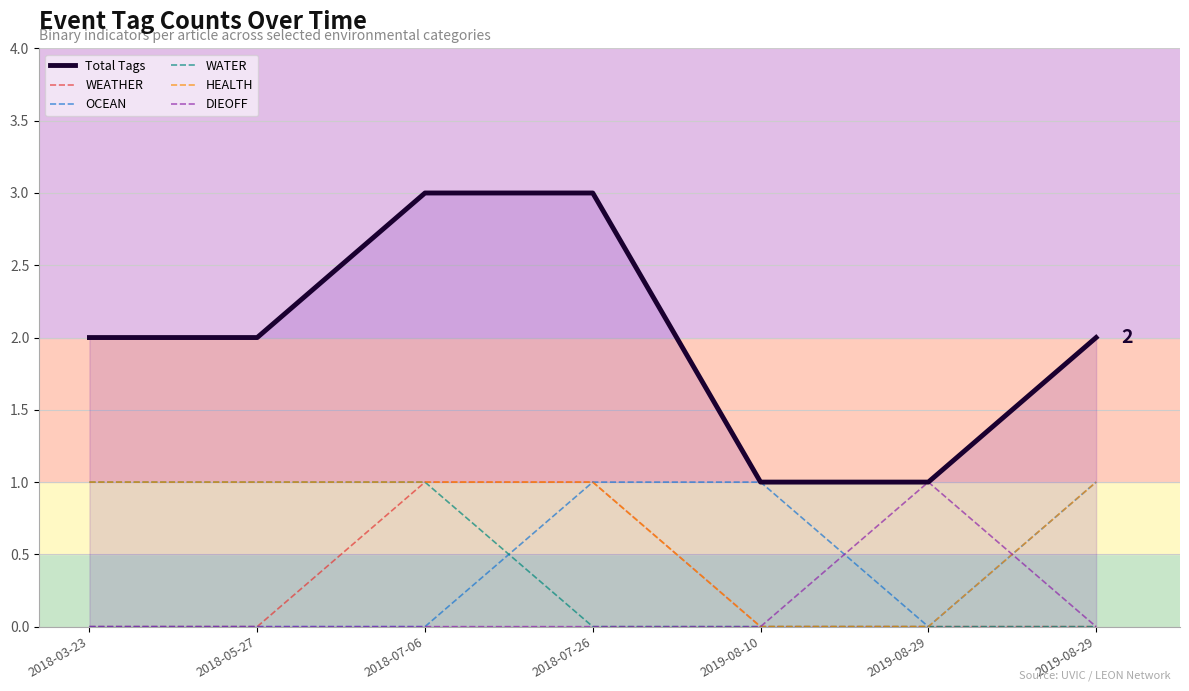

At which category does the chart reach its peak across all series?

2018-07-06